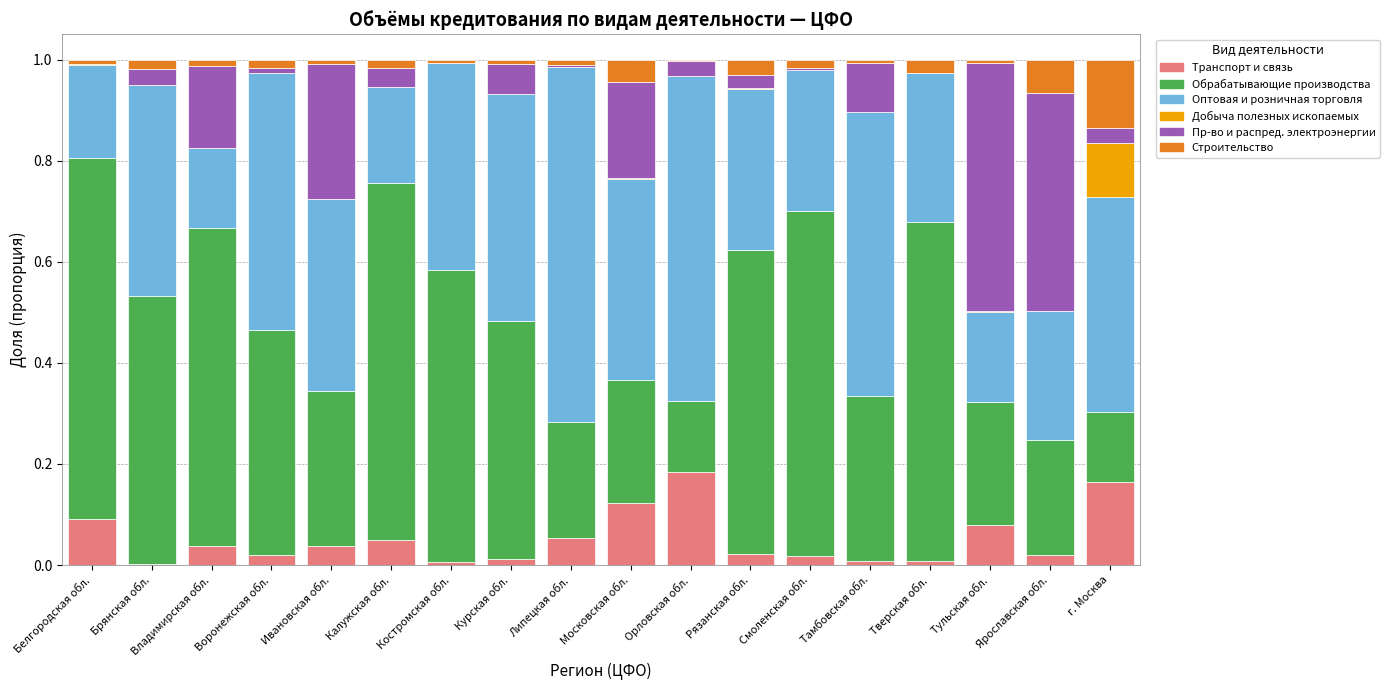

The value of Транспорт и связь at г. Москва is 0.2. True or false?

True